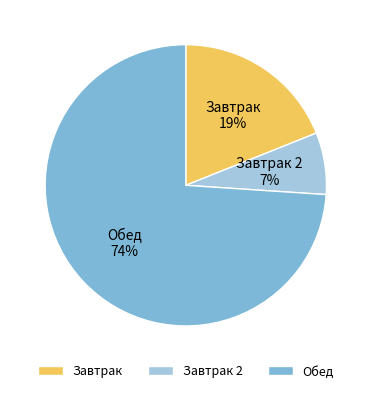

What is the largest slice in the pie chart?

Обед